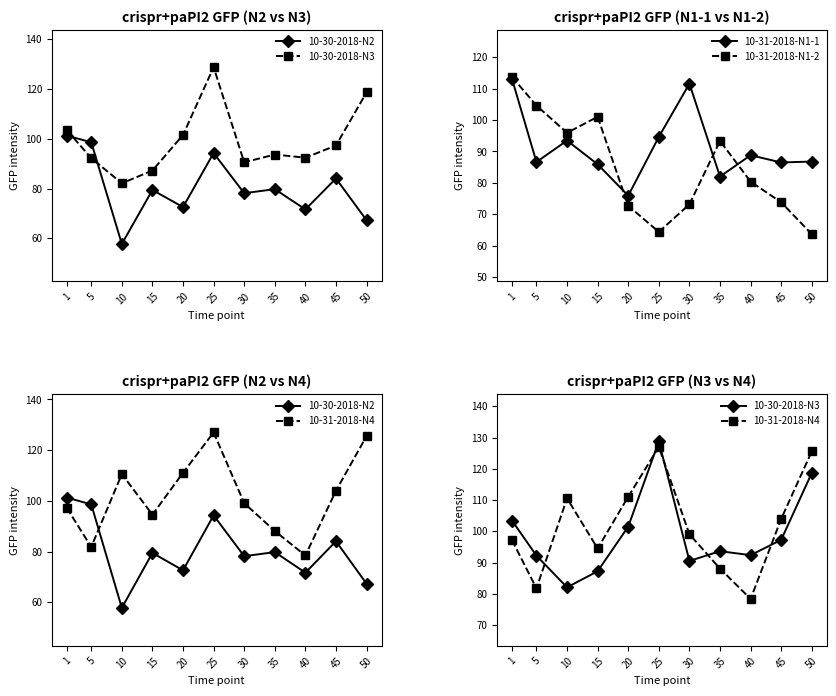

True or false: 10-31-2018-N4 has more than 1 interior local peaks.

True